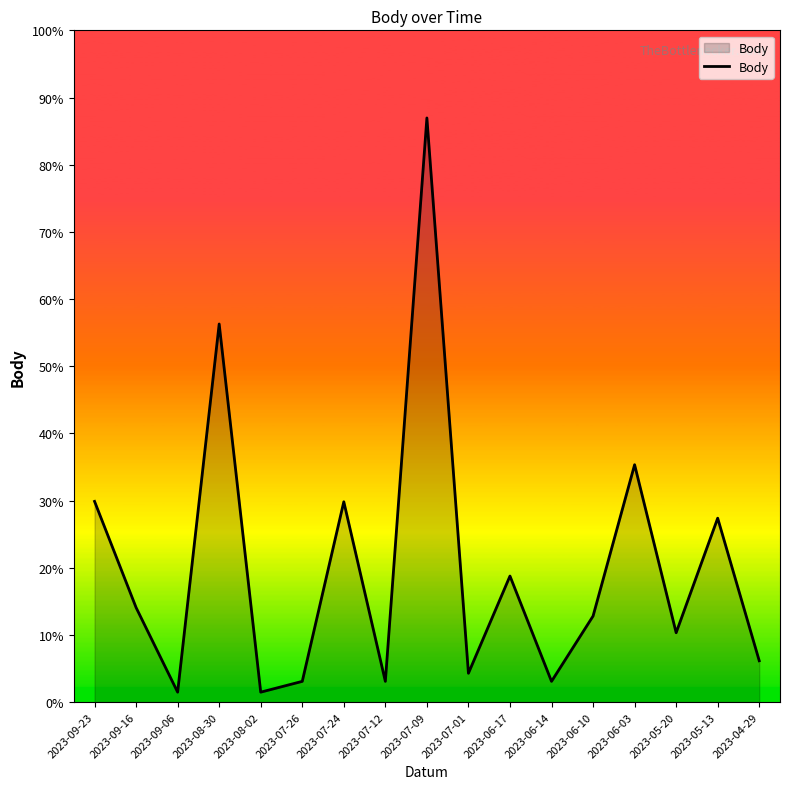

What position from the right is 2023-06-10?

5